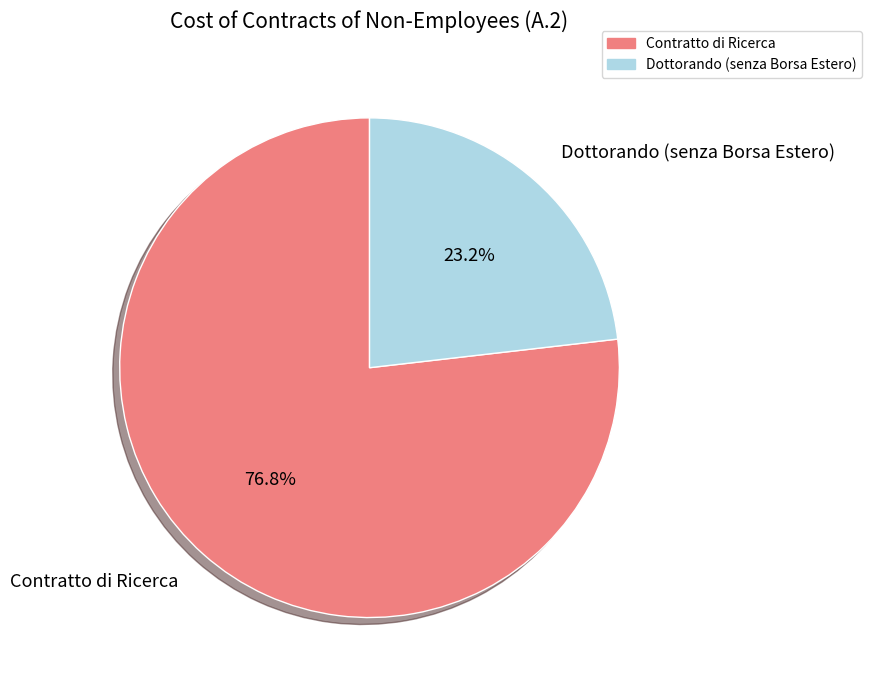

True or false: Contratto di Ricerca accounts for 83% of the total.

False